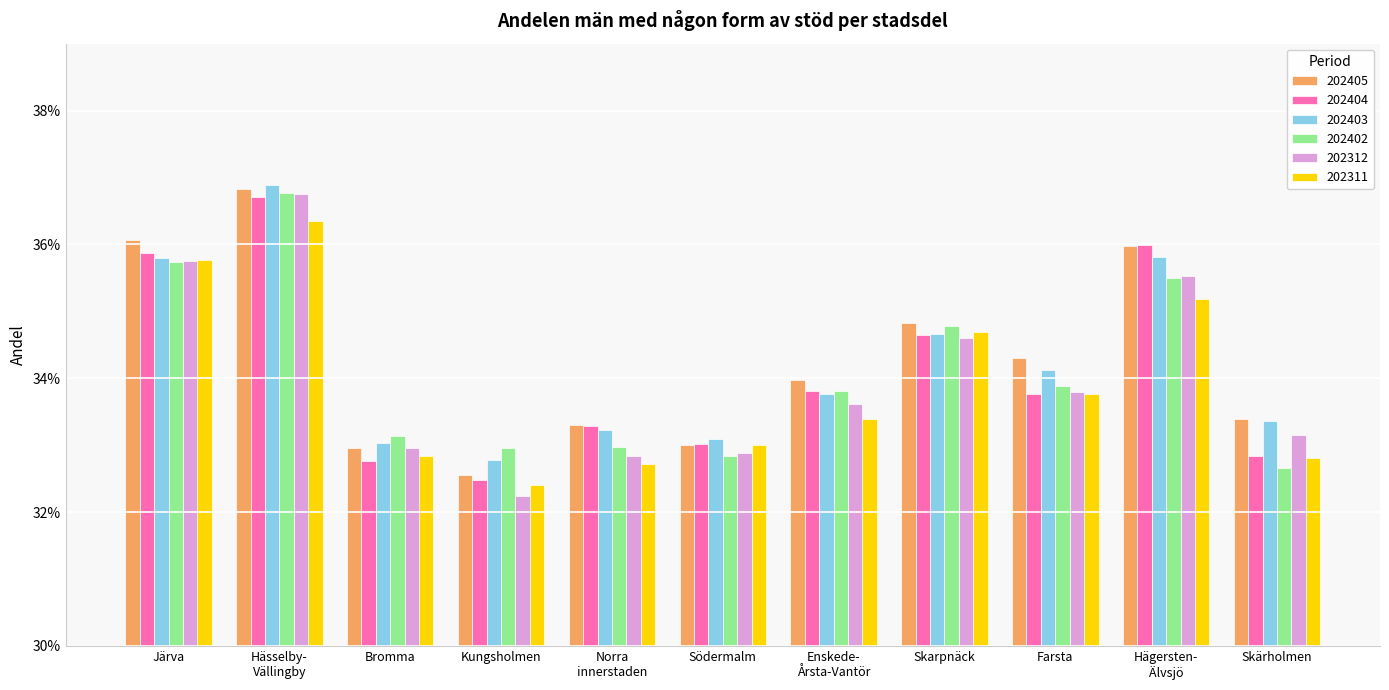

Read the 202404 value at Enskede-
Årsta-Vantör.

0.3